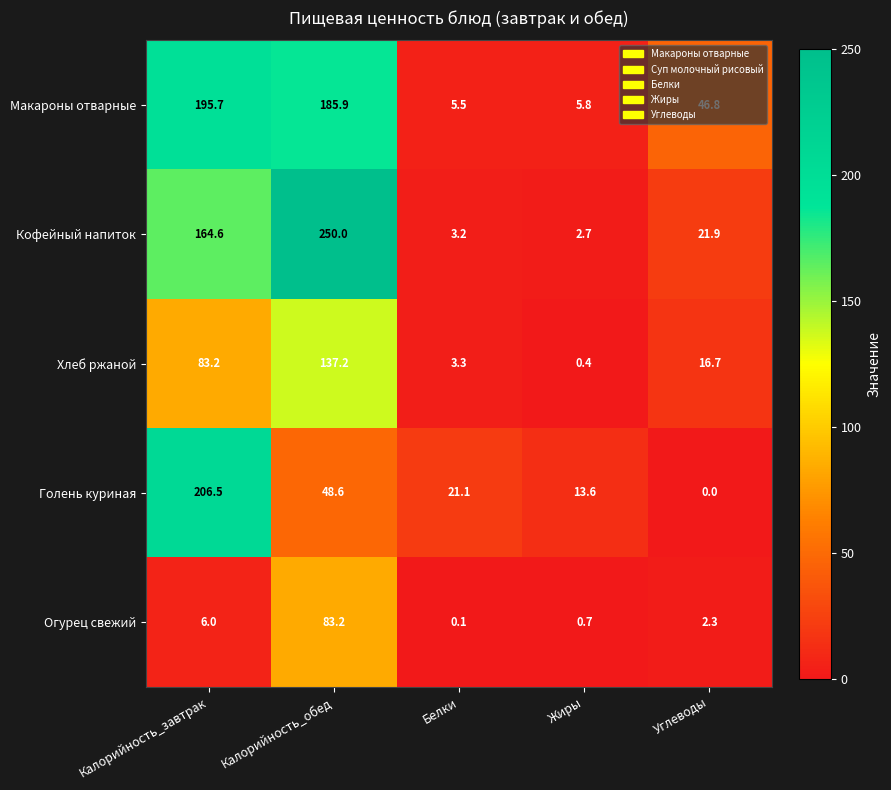

Read the Голень куриная value at Жиры.

13.6